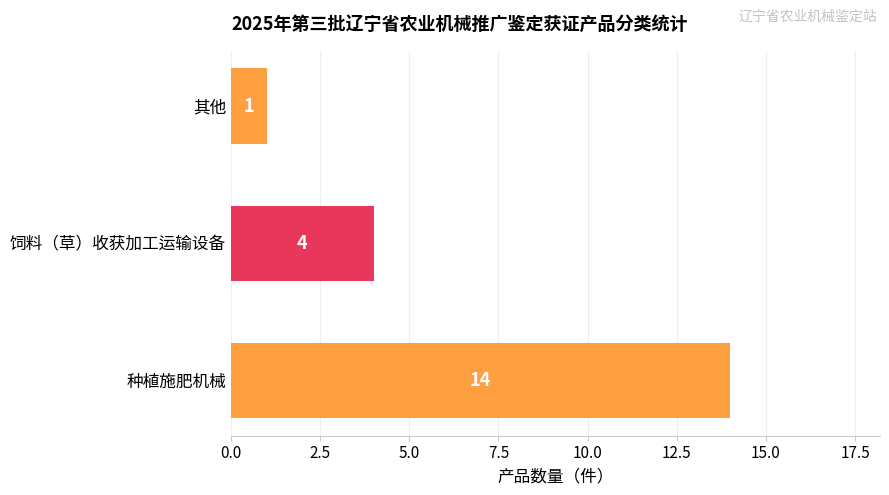

Does the chart contain any negative values?

No